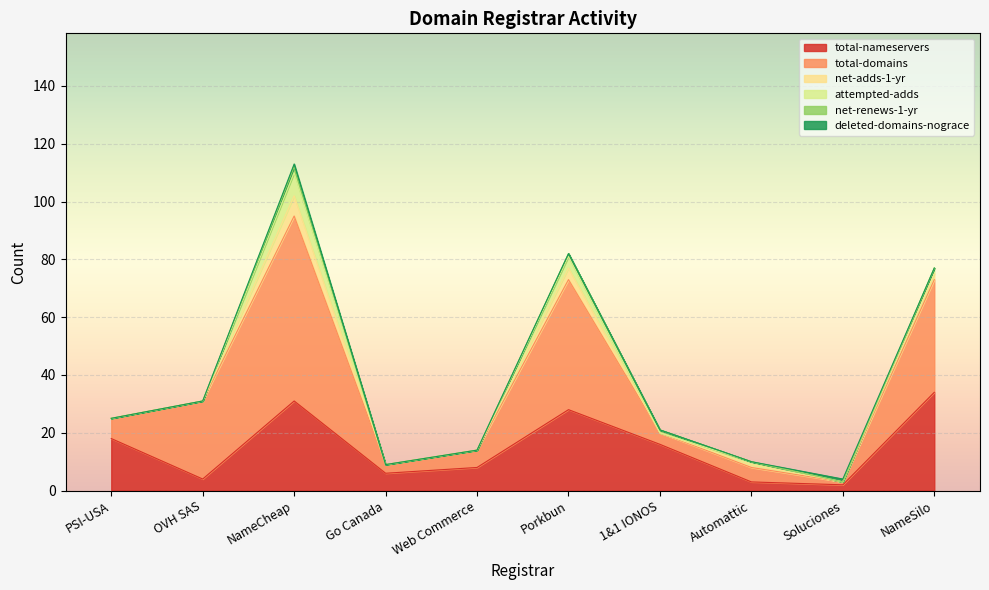

At which label does total-domains reach its minimum?

Soluciones